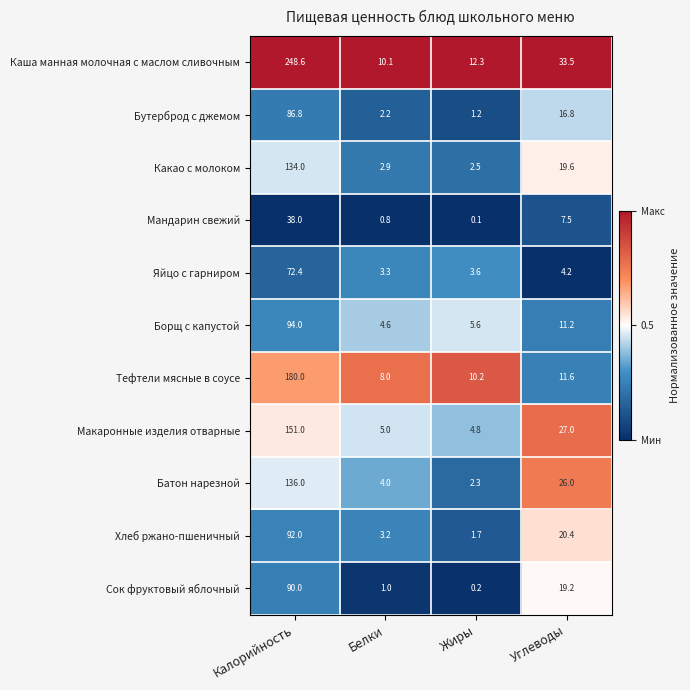

Which series has the largest range (max minus min)?

Каша манная молочная с маслом сливочным